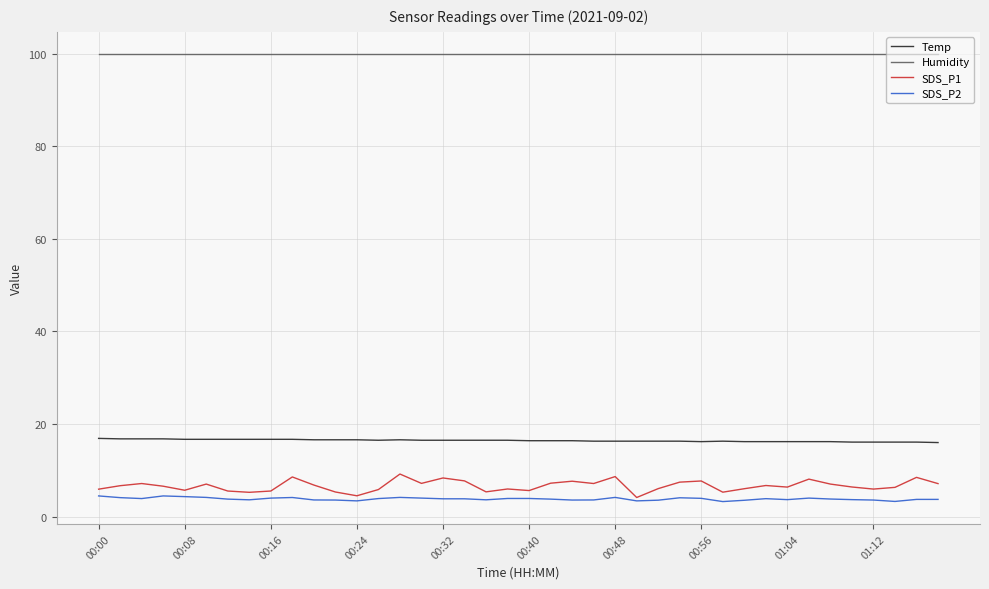

Which series has the largest range (max minus min)?

SDS_P1